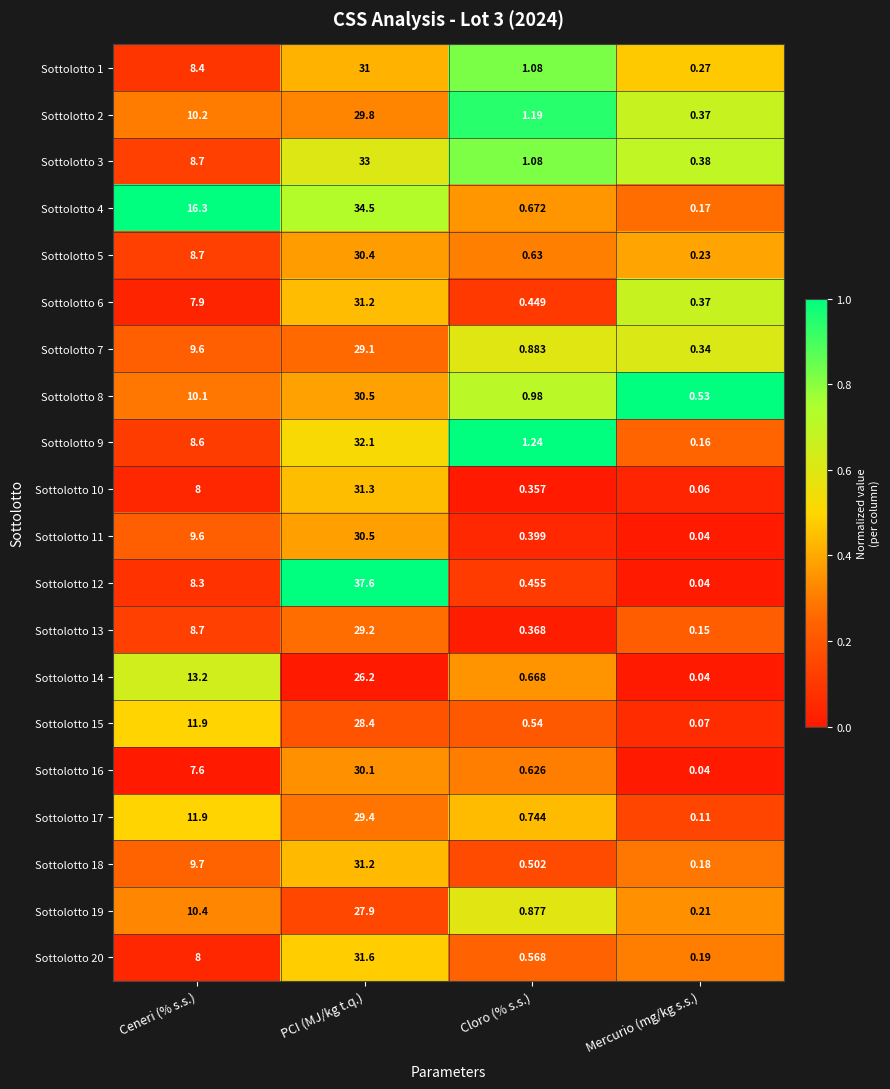

At which label is Sottolotto 18 closest to 15?

Ceneri (% s.s.)